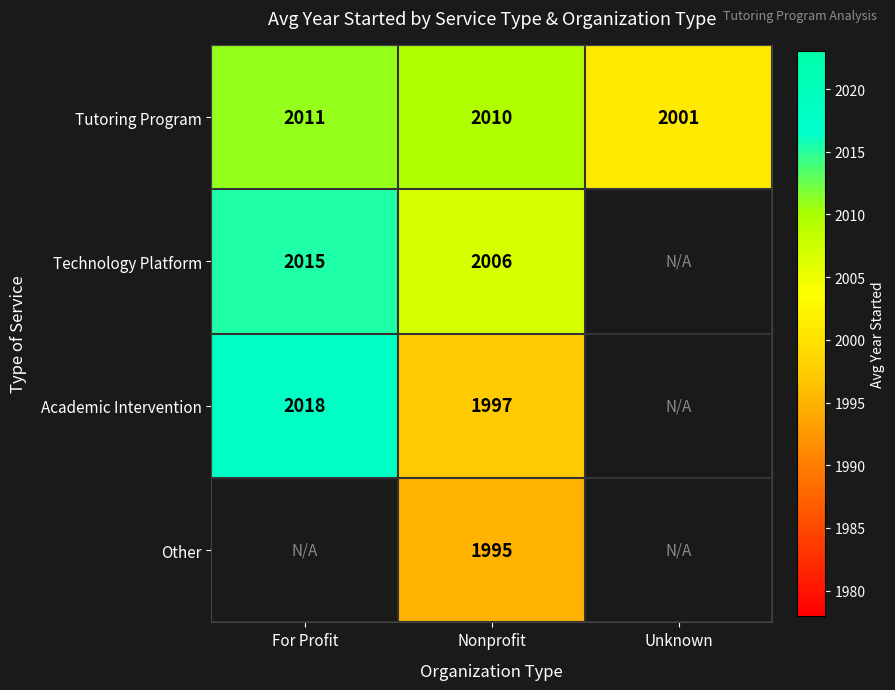

Rank the series at Nonprofit from lowest to highest value.

Other, Academic Intervention, Technology Platform, Tutoring Program